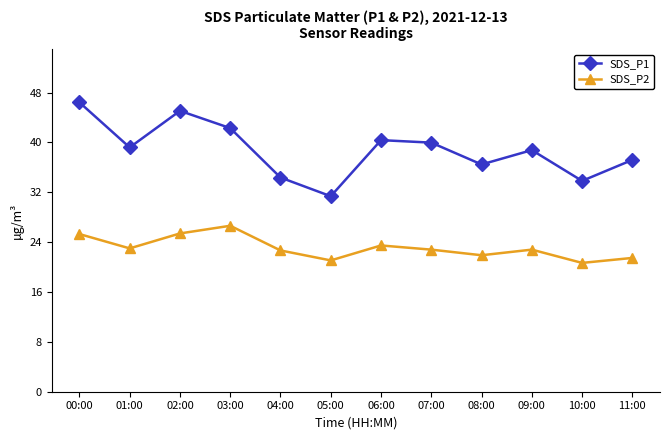

At which category does SDS_P2 reach its first local peak?

03:00